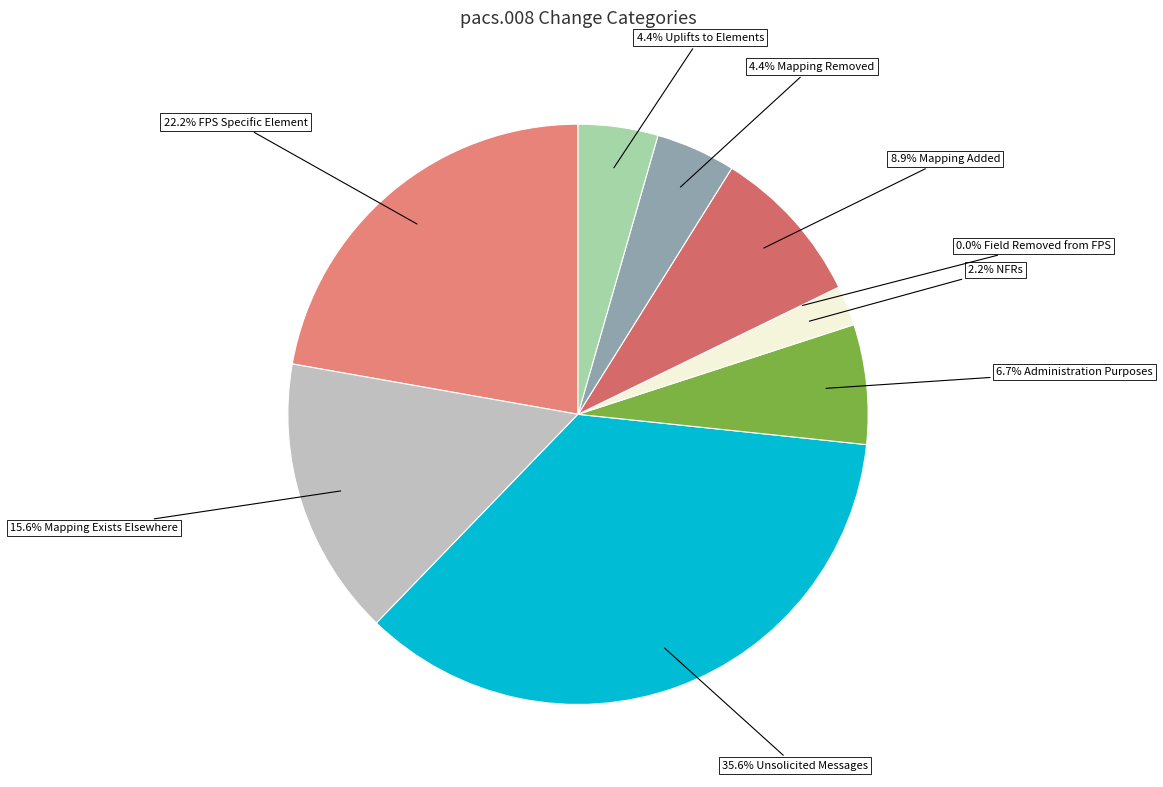

Which category has the biggest portion of the pie?

Unsolicited Messages